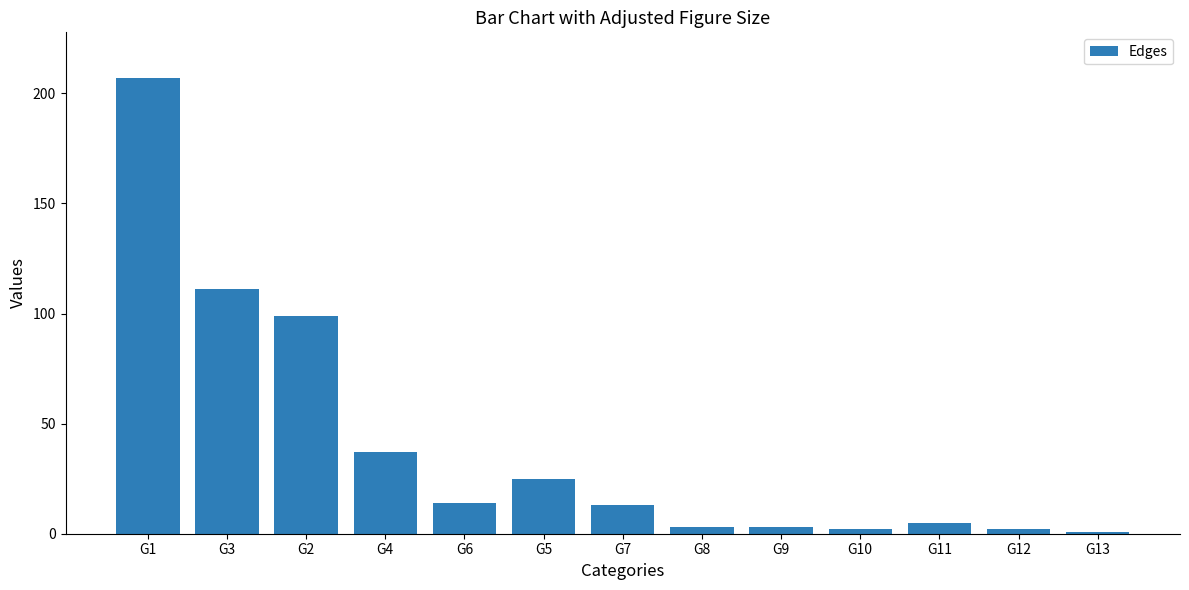

What is the value of the 7th bar from the left?

13